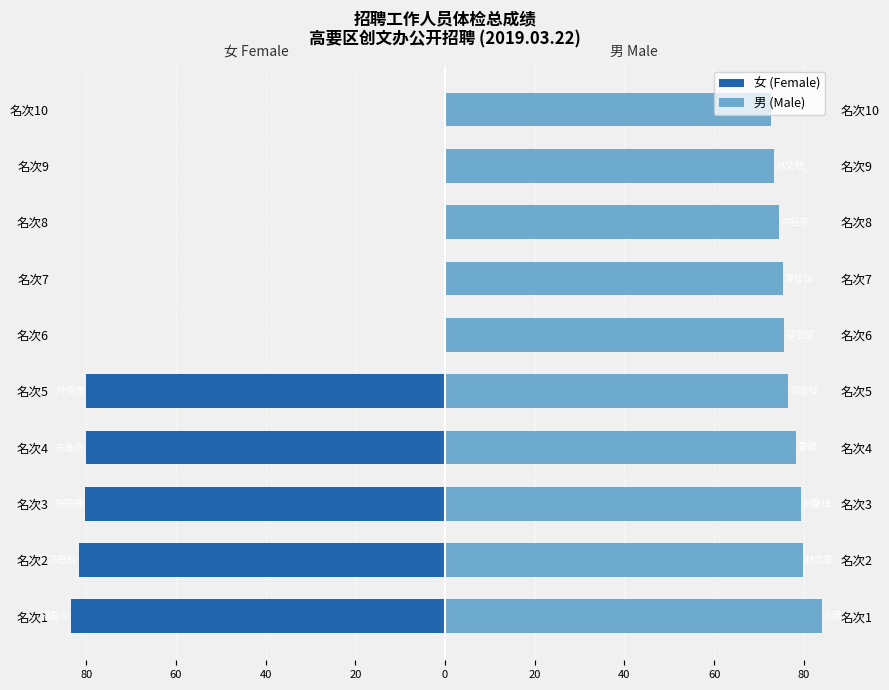

List the series in order of their peak value, lowest first.

女 (Female), 男 (Male)